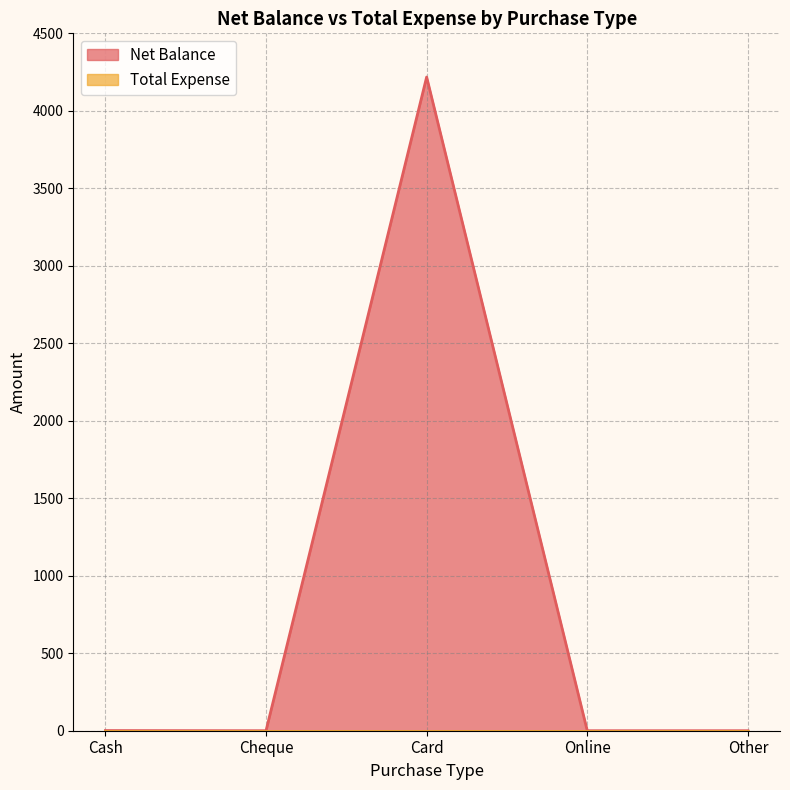

At which label is the value closest to 2109?

Cash